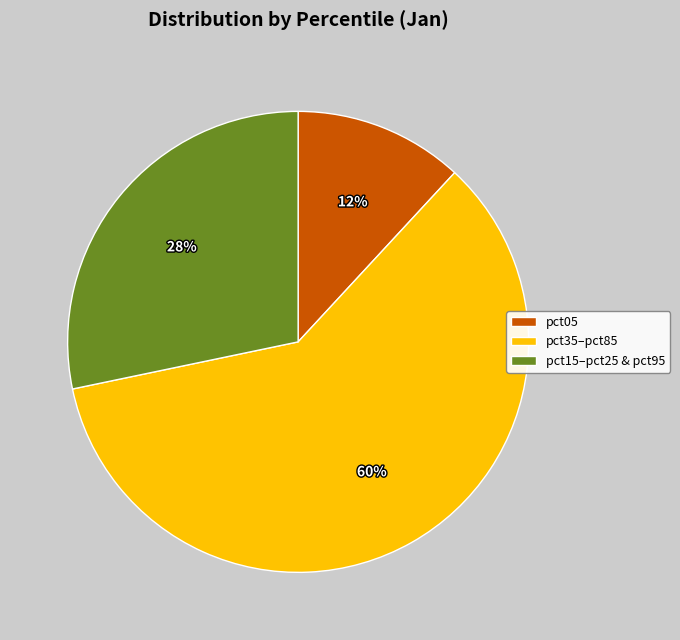

Rank the categories by value from lowest to highest.

pct05, pct15–pct25 & pct95, pct35–pct85